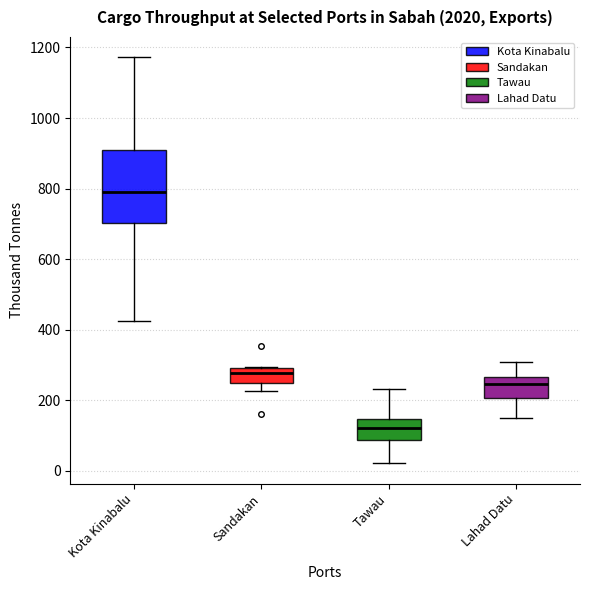

Reading left to right, transcribe this box plot: for each box, give where its median line is, the range the box spans, and where its two whiskers end, as read against the y-axis. The values are not printed on the chart, so give them approximately, as read against the axis.

Kota Kinabalu: median 780, box 700 to 900, whiskers 420 to 1180
Sandakan: median 280, box 260 to 300, whiskers 220 to 300
Tawau: median 120, box 80 to 140, whiskers 20 to 240
Lahad Datu: median 240, box 200 to 260, whiskers 160 to 300